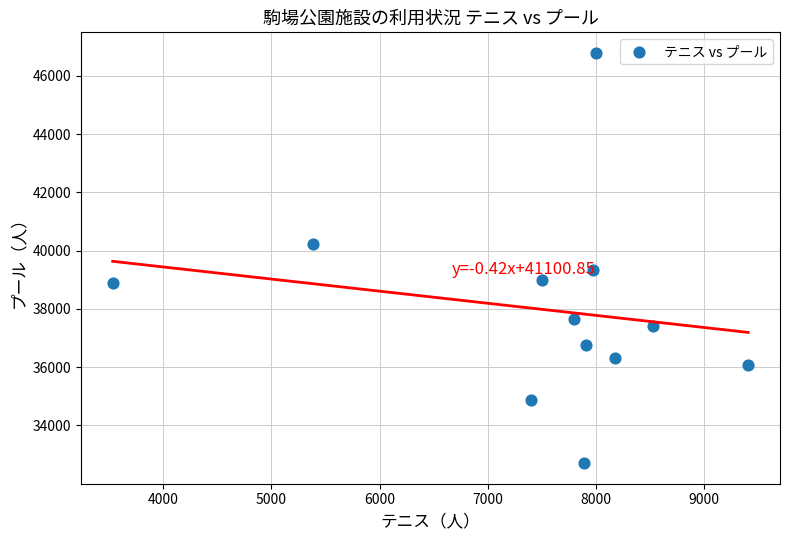

What is the range of X values (max minus min)?

5877